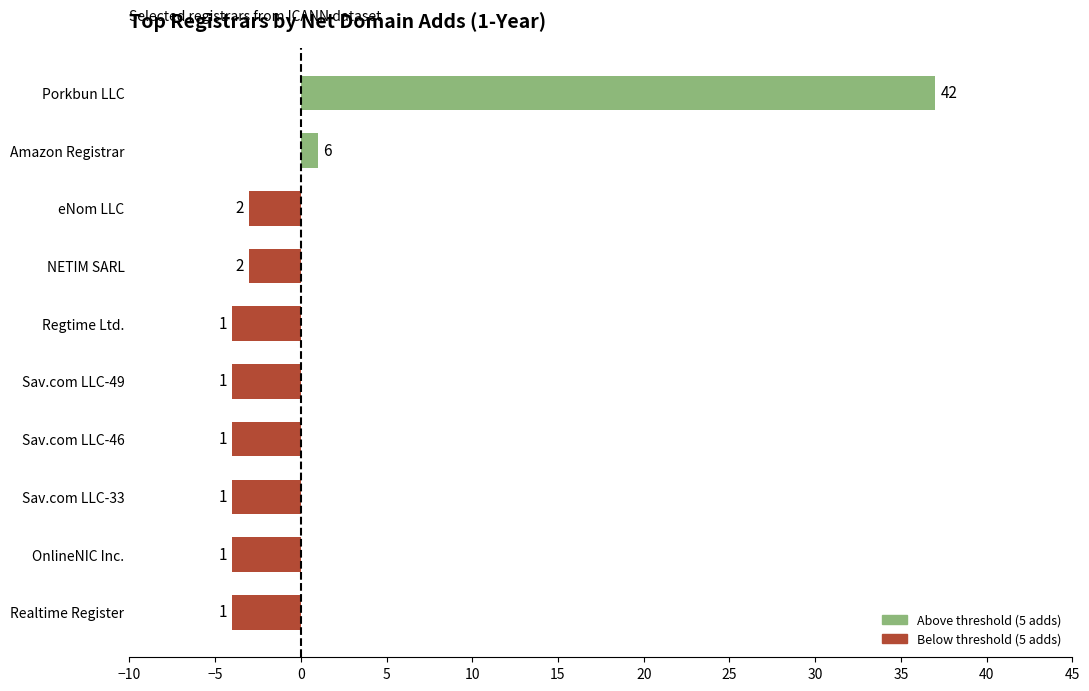

Does the chart contain any negative values?

Yes